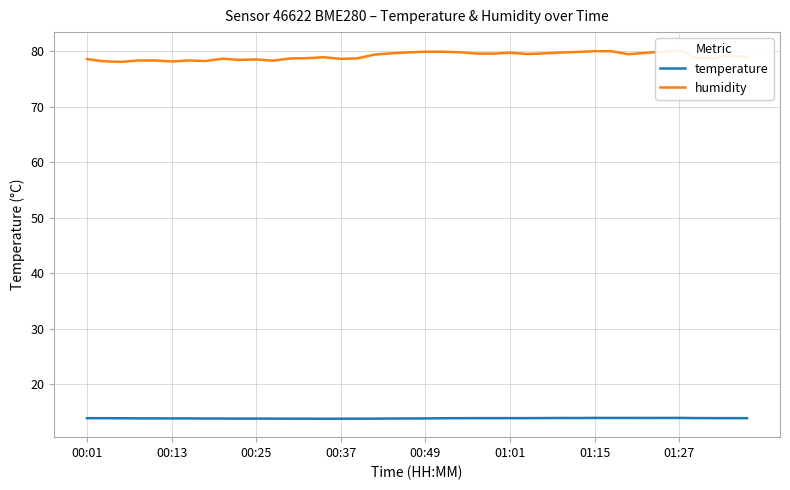

Is this an area chart (filled region under the line)?

No